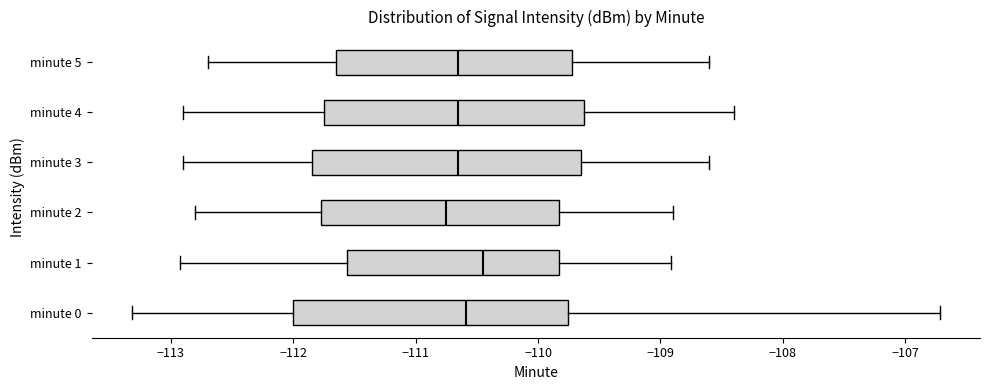

Reading bottom to top, transcribe this box plot: for each box, give where its median line is, the range the box spans, and where its two whiskers end, as read against the x-axis. The values are not printed on the chart, so give them approximately, as read against the axis.

minute 0: median -110.6, box -112.0 to -109.8, whiskers -113.3 to -106.7
minute 1: median -110.4, box -111.6 to -109.8, whiskers -112.9 to -108.9
minute 2: median -110.7, box -111.8 to -109.8, whiskers -112.8 to -108.9
minute 3: median -110.6, box -111.8 to -109.6, whiskers -112.9 to -108.6
minute 4: median -110.6, box -111.7 to -109.6, whiskers -112.9 to -108.4
minute 5: median -110.6, box -111.6 to -109.7, whiskers -112.7 to -108.6